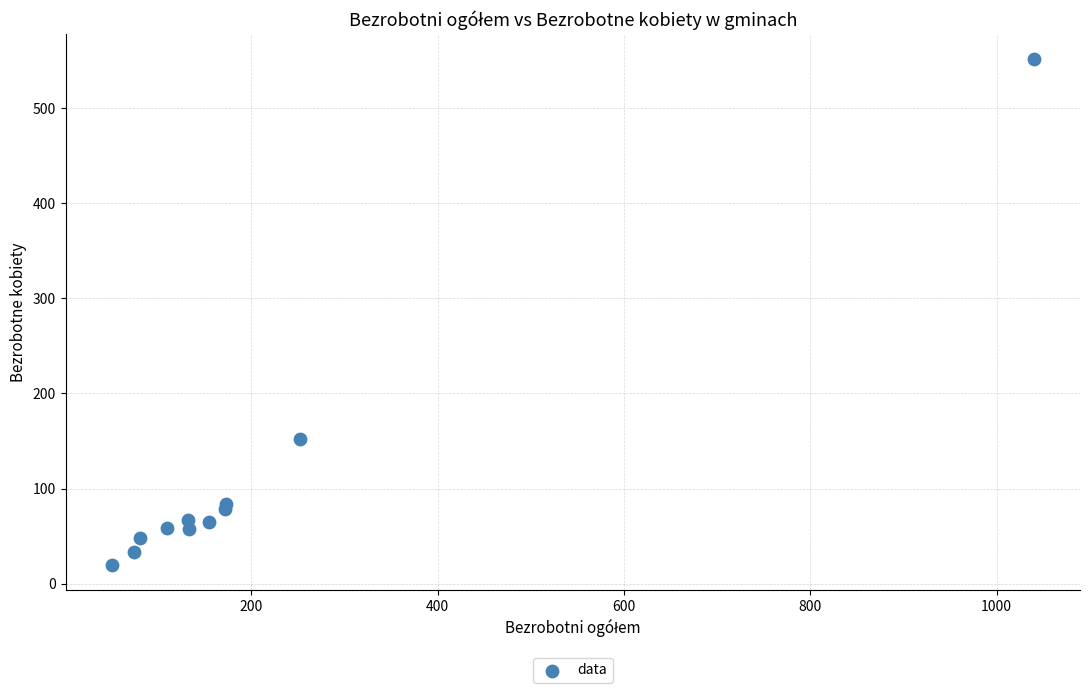

What Y value in the scatter plot is closest to 285?

152